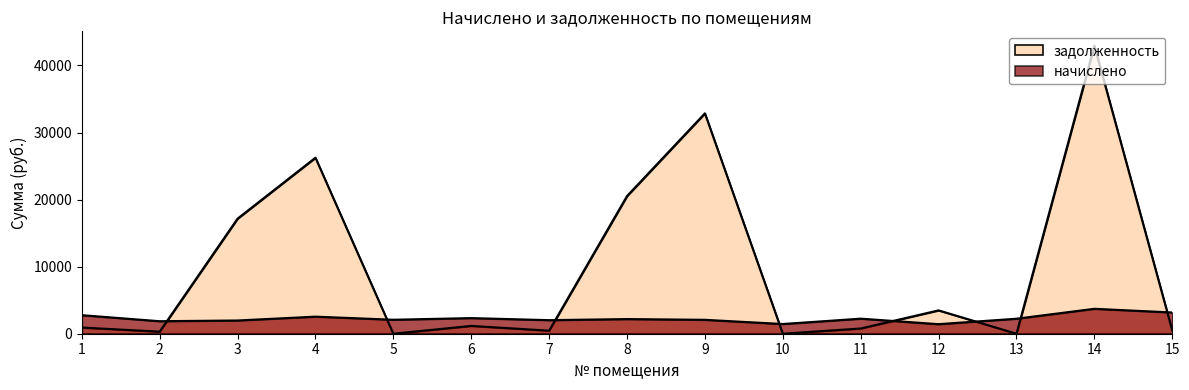

What is the sum of all начислено values?

34119.8